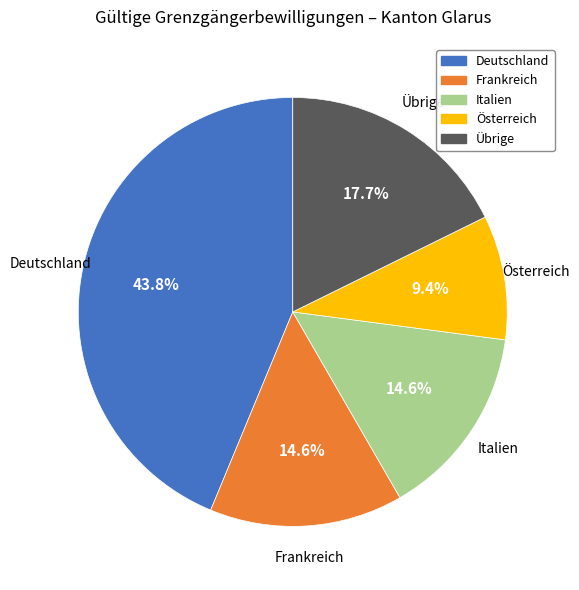

To the nearest percent, what is the difference between the Deutschland and Österreich slice percentages?

34%